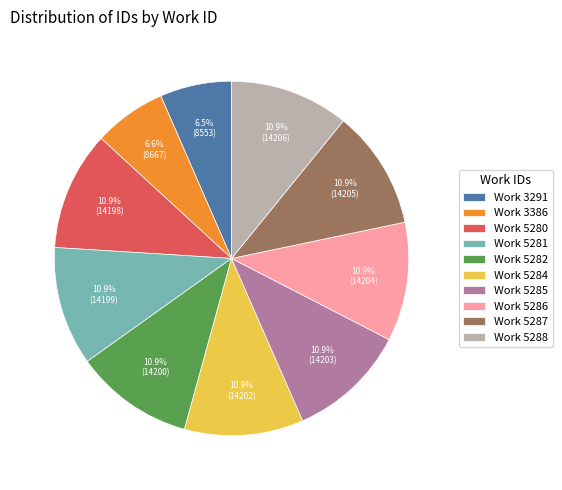

Combined, what portion of the pie is Work 5284 and Work 5285?

21.7%